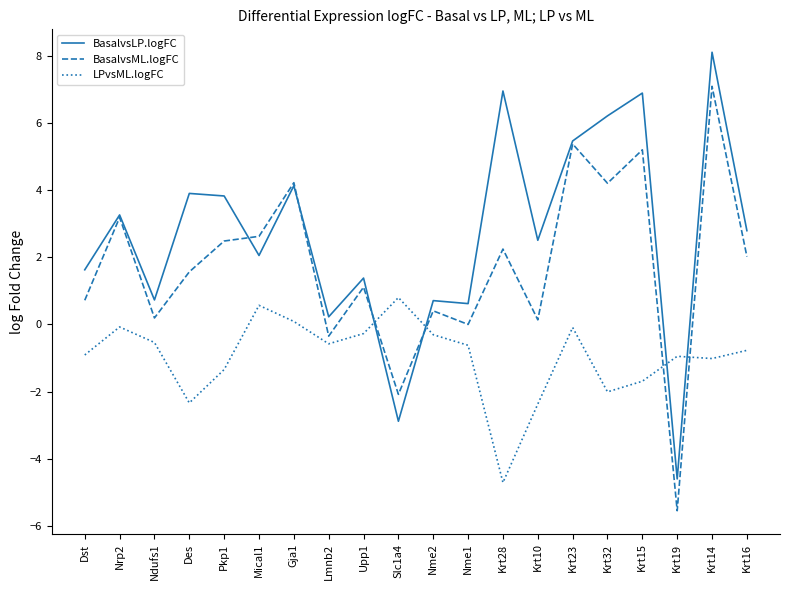

In LPvsML.logFC, how many points are lower than both neighbors (excluding endpoints)?

5